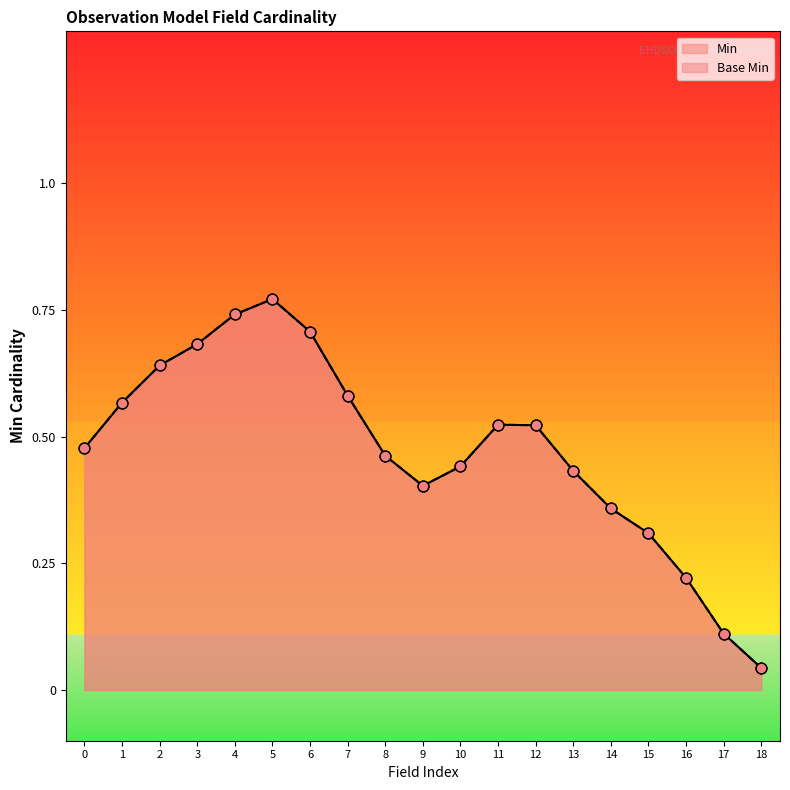

Which series has the largest total across all categories?

Min